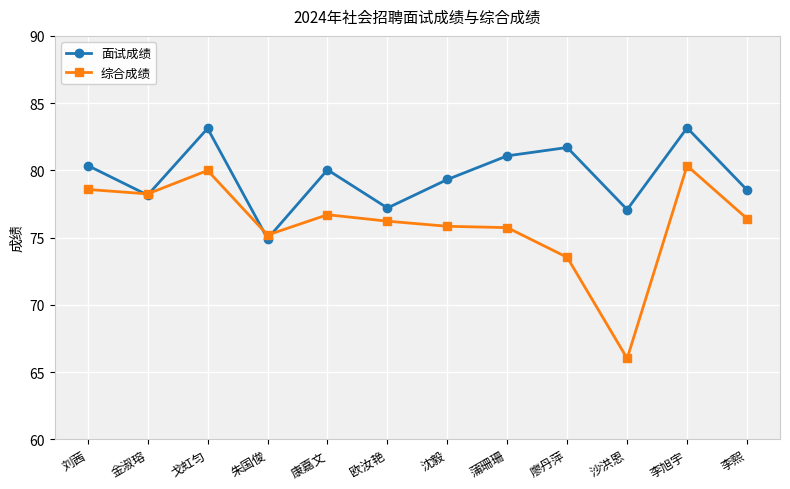

Rank the series by their average value, from highest to lowest.

面试成绩, 综合成绩